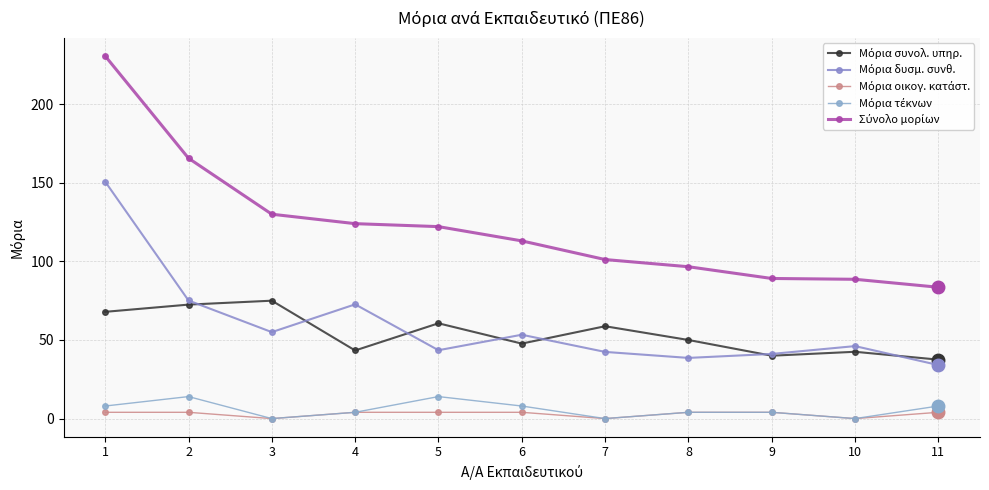

True or false: Μόρια δυσμ. συνθ. and Μόρια οικογ. κατάστ. cross at least once.

False